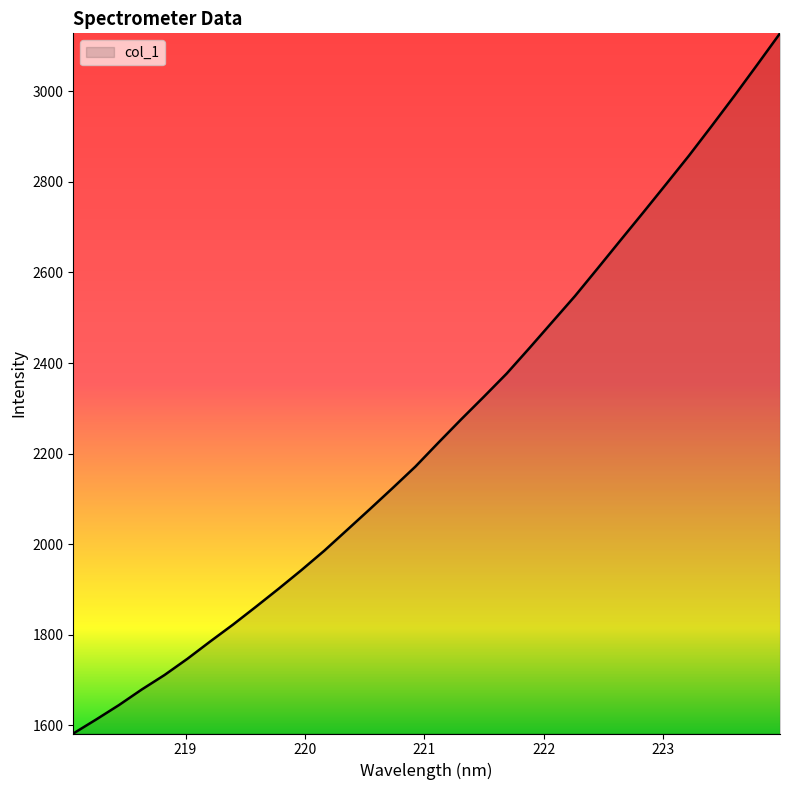

Reading left to right, what are all the values shown in this chart?

1581.6	1612.5	1644.3	1678.8	1710.9	1746.6	1784.9	1822.2	1861.4	1901.4	1942.6	1985.4	2031.2	2077.2	2123.9	2171.4	2223.8	2275.3	2325.5	2376.6	2433.1	2490.6	2548.0	2609.4	2671.4	2732.9	2795.2	2858.0	2923.7	2990.4	3059.0	3128.3